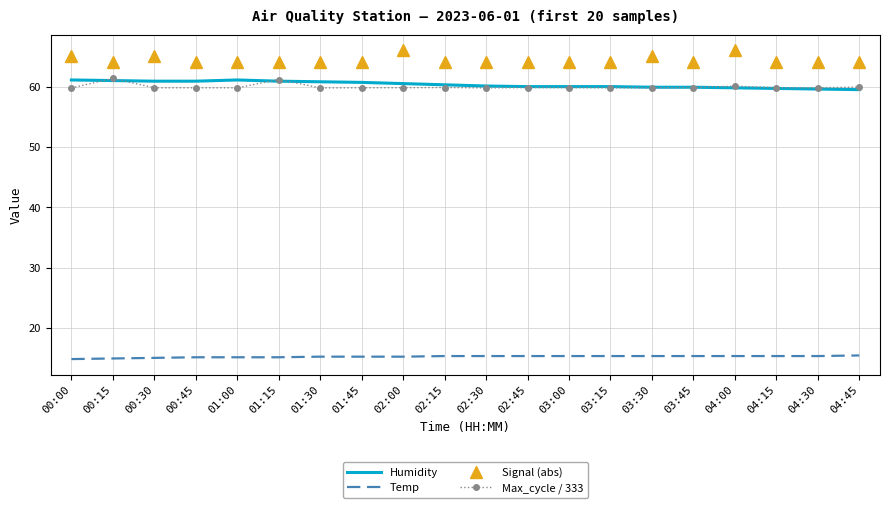

What is the average value of the Temp series?

15.3